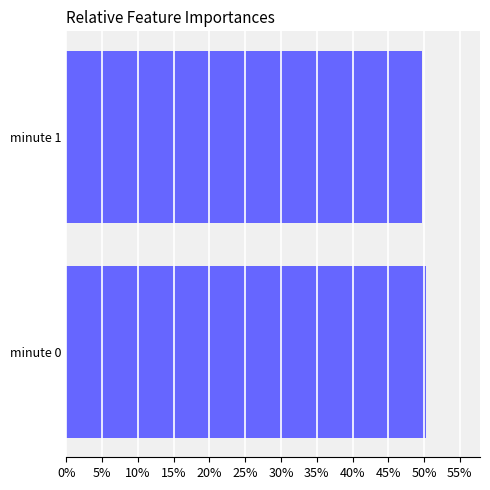

Count the number of data series in this chart.

1